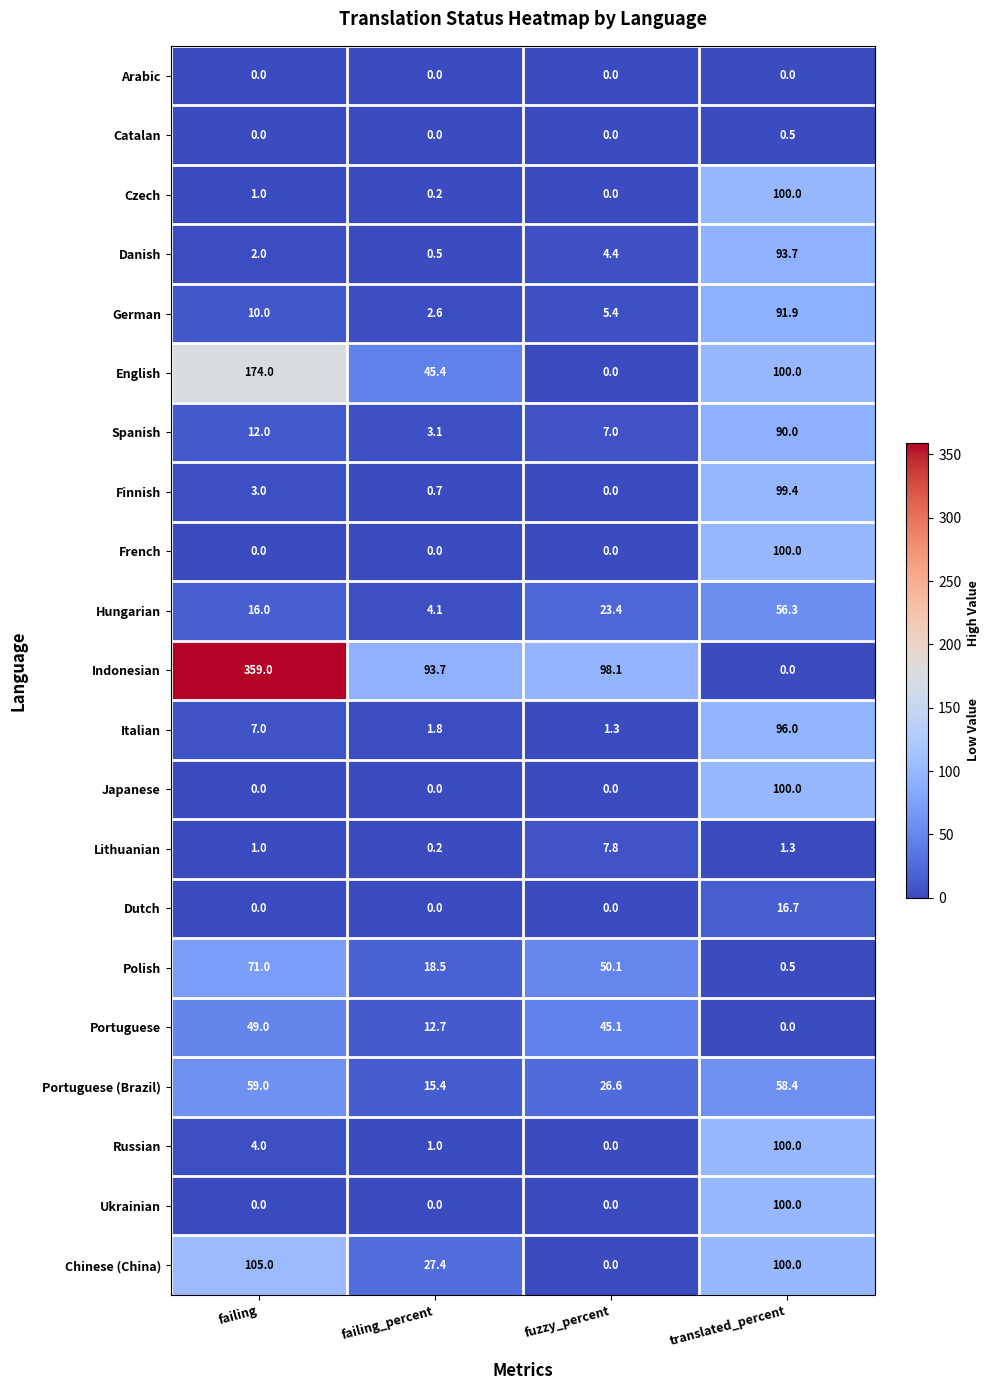

Which series has the widest spread of values?

Indonesian